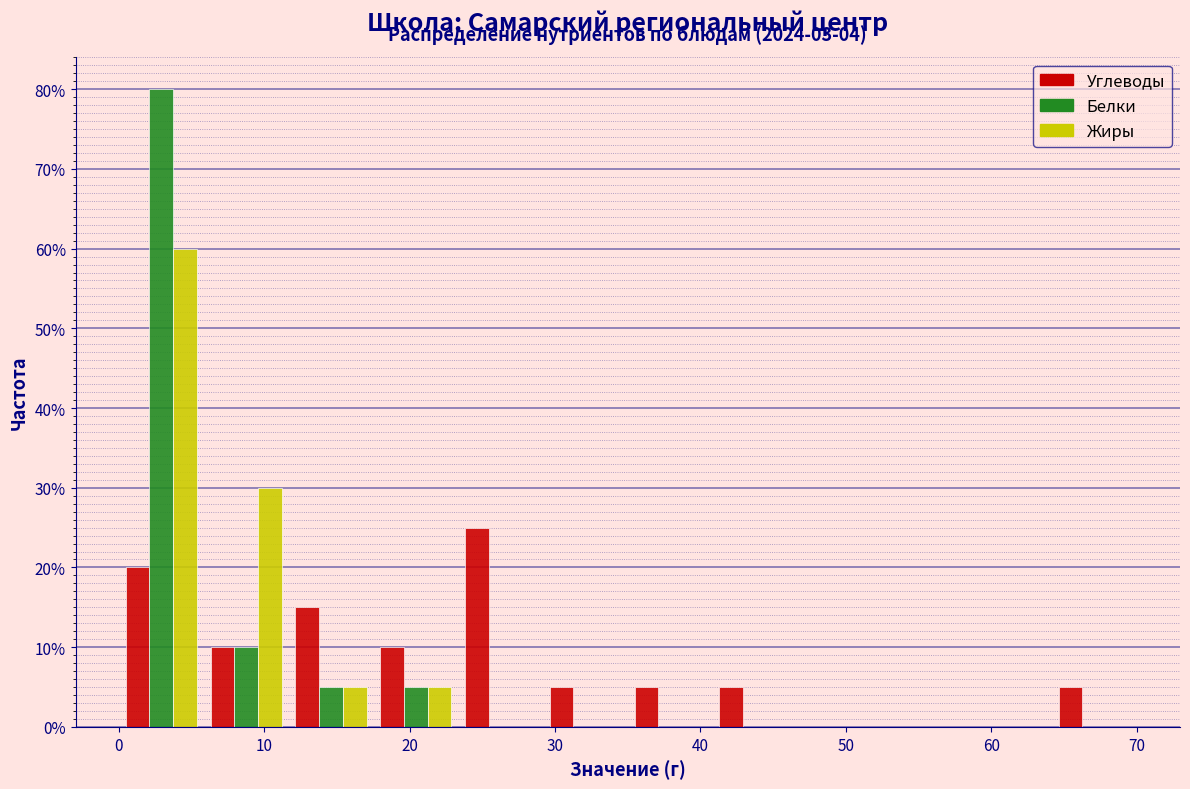

In the Углеводы series, which range on the x-axis has the tallest bar?

23 to 29